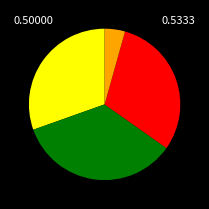

Is there a majority slice in this chart?

No